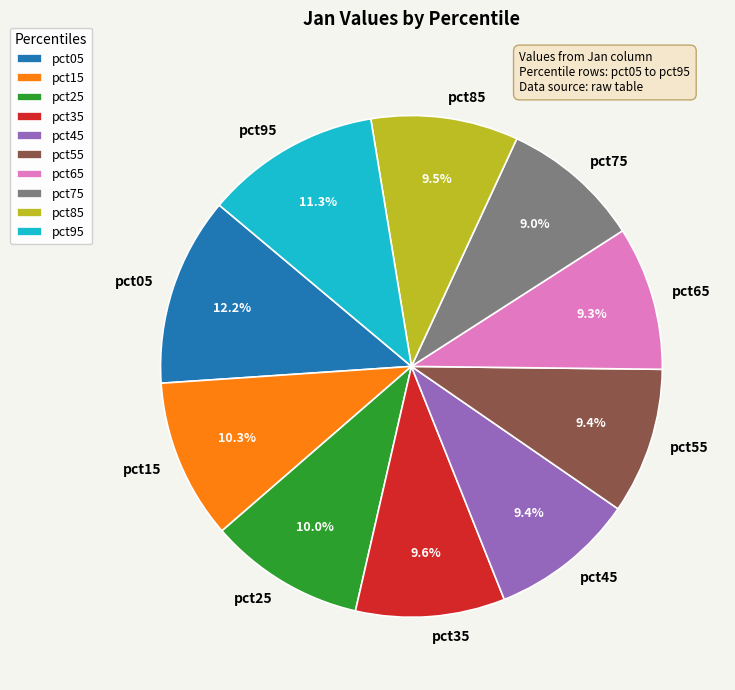

Count the number of slices in the pie.

10